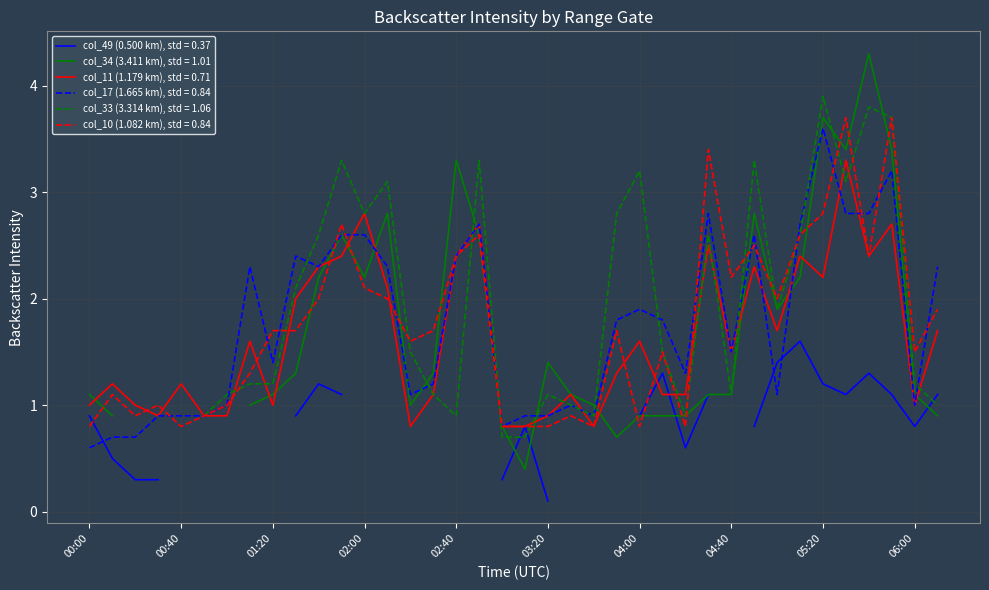

At which label does col_11 (1.179 km) first exceed 1?

00:10